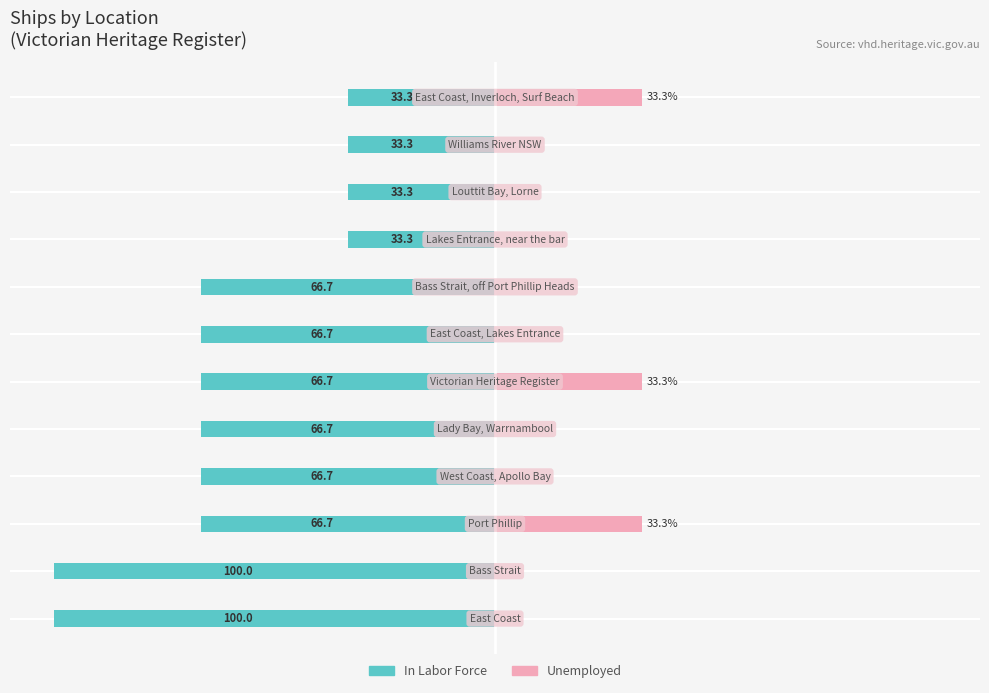

Is it true that In Labor Force equals -100.0 at 0?

True